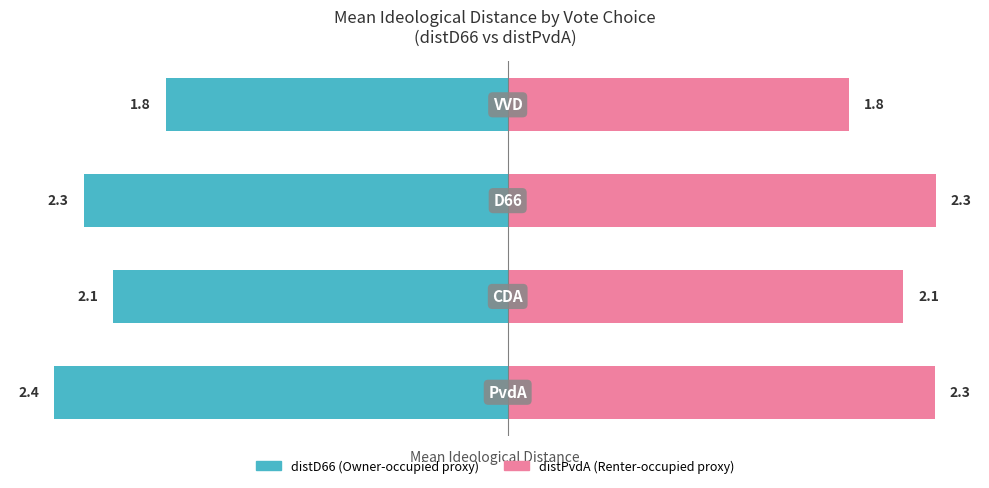

How many data points in distD66 are above -2?

1